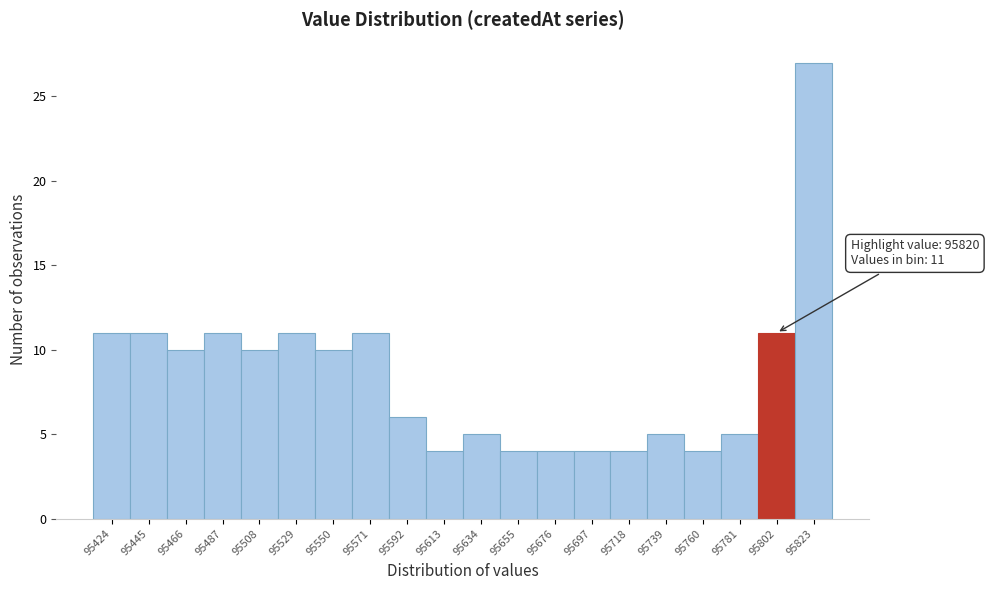

Reading right to left, extract all data points from this chart.

27	11	5	4	5	4	4	4	4	5	4	6	11	10	11	10	11	10	11	11